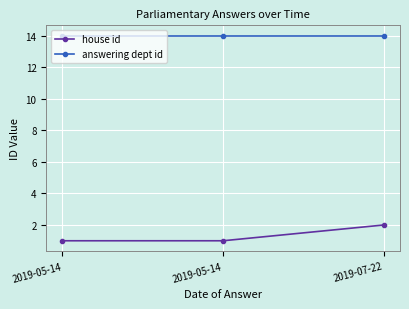

What is the difference between the highest and lowest values at 2019-05-14?

13